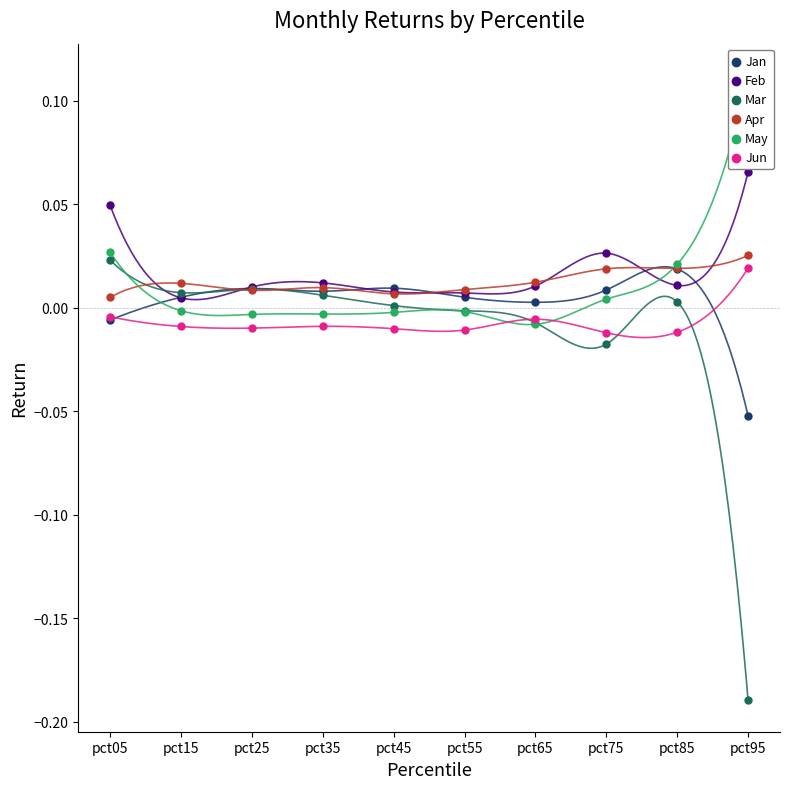

Which series has the largest total across all categories?

Feb